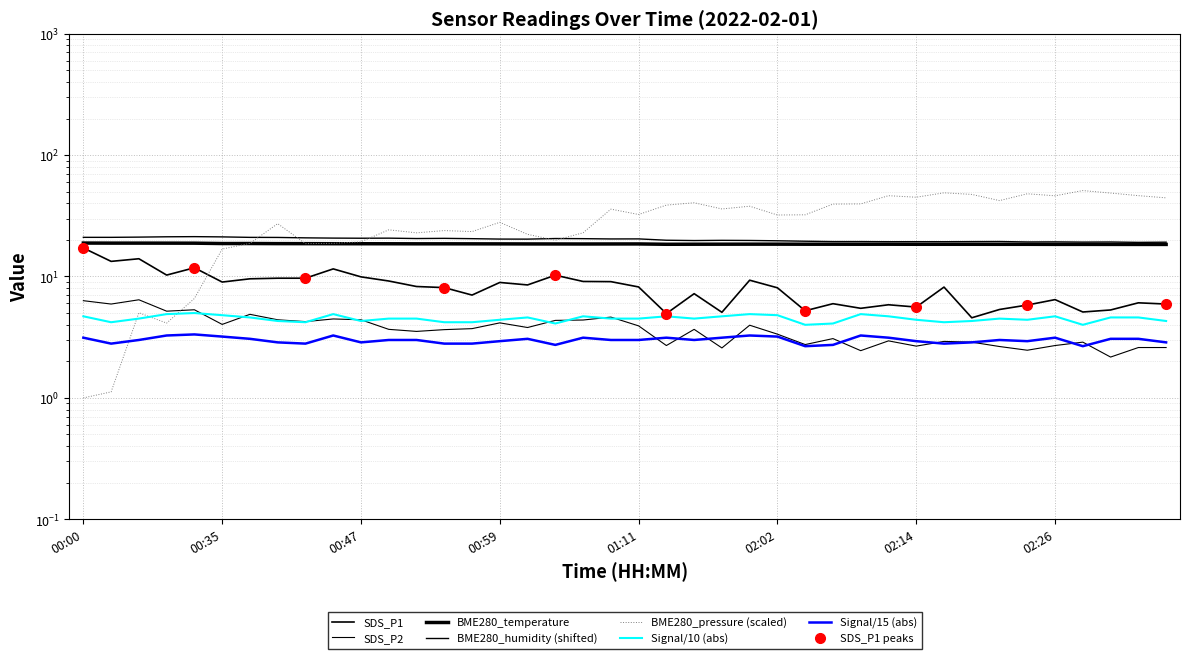

True or false: SDS_P1 and SDS_P2 intersect in this chart.

False